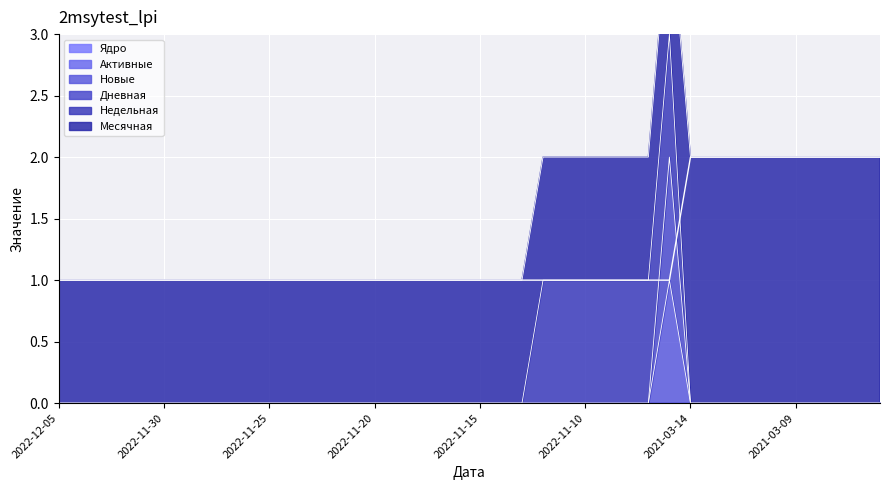

Which series has the largest range (max minus min)?

Новые